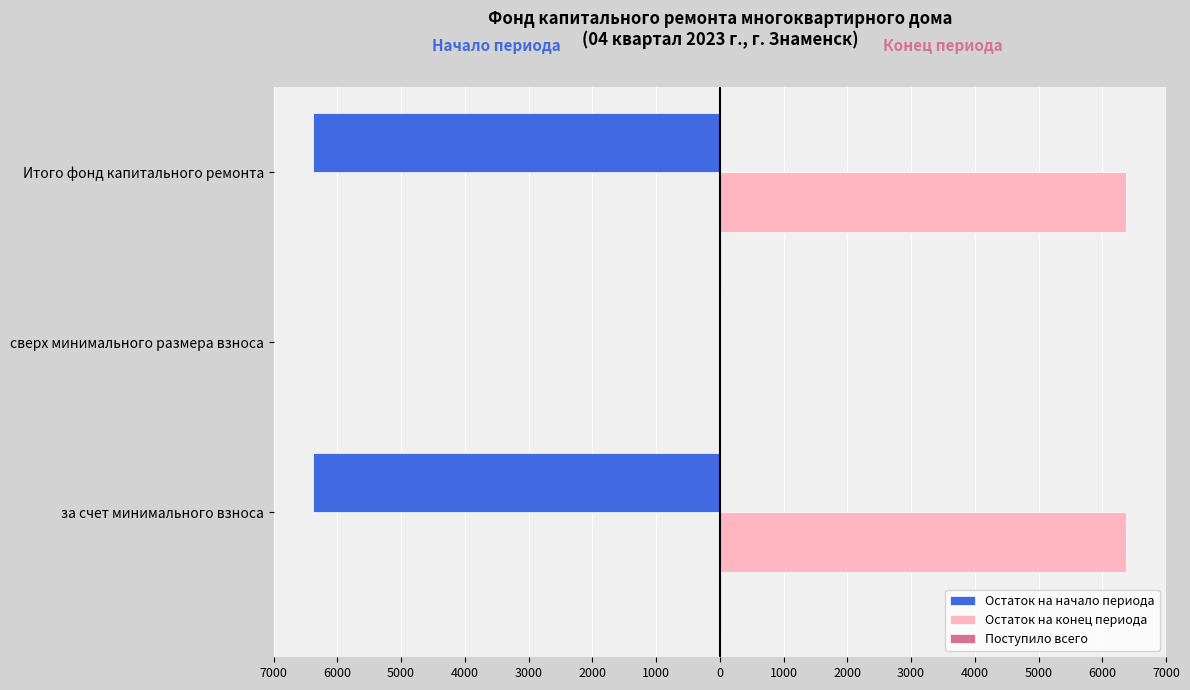

Count the number of categories in the chart.

3